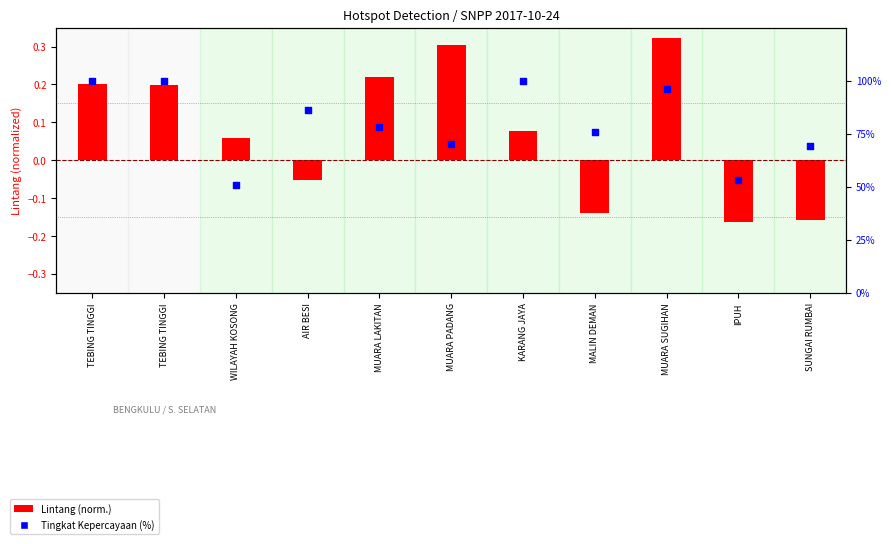

At how many categories does at least one series exceed 81?

5